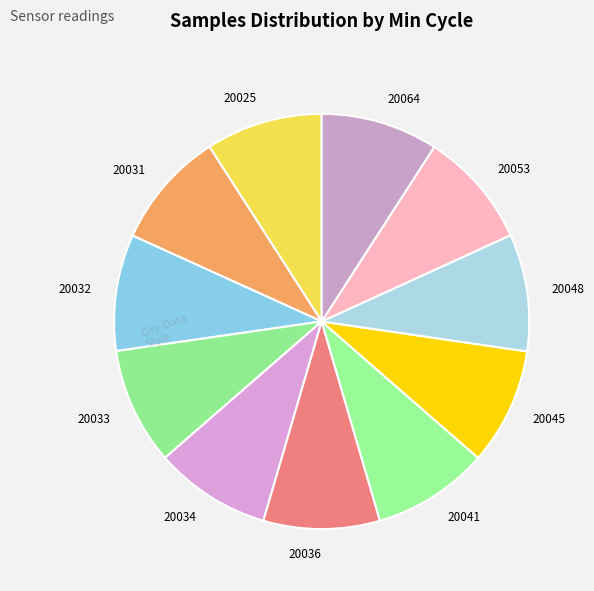

How many slices are in this pie chart?

11